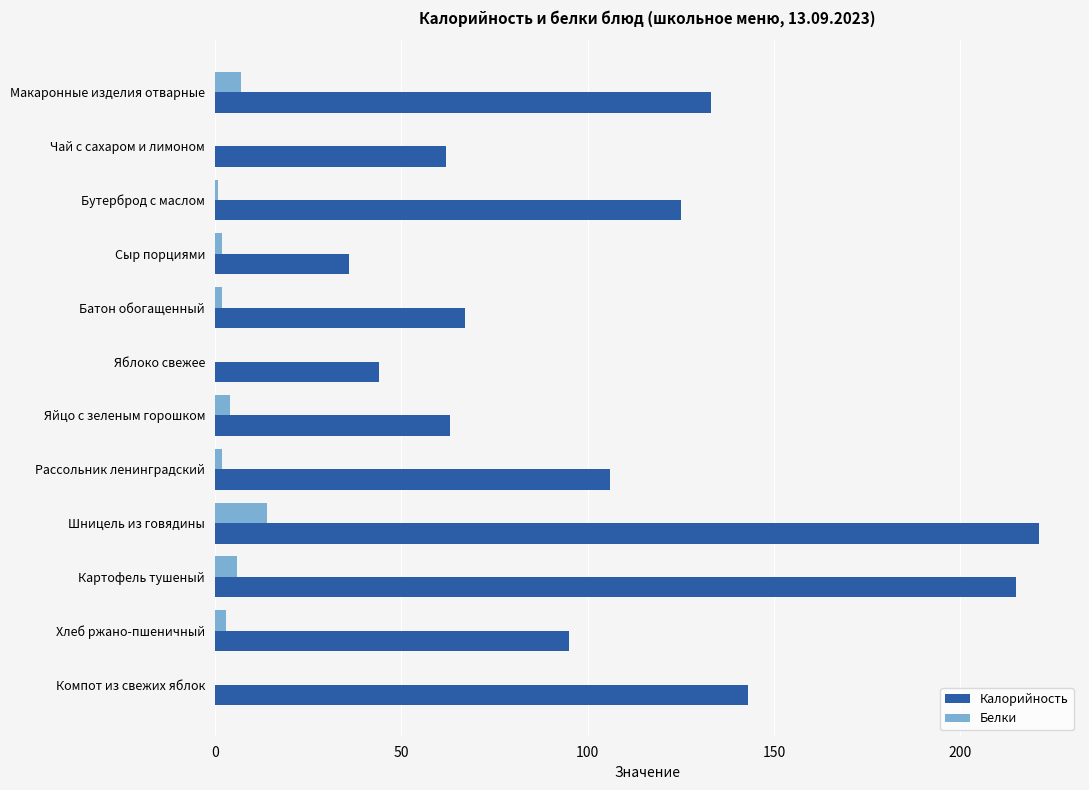

What is the sum of all Калорийность values?

1310